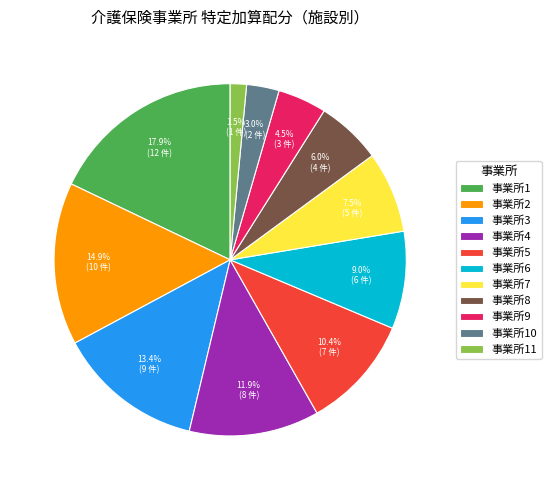

How many slices are in this pie chart?

11